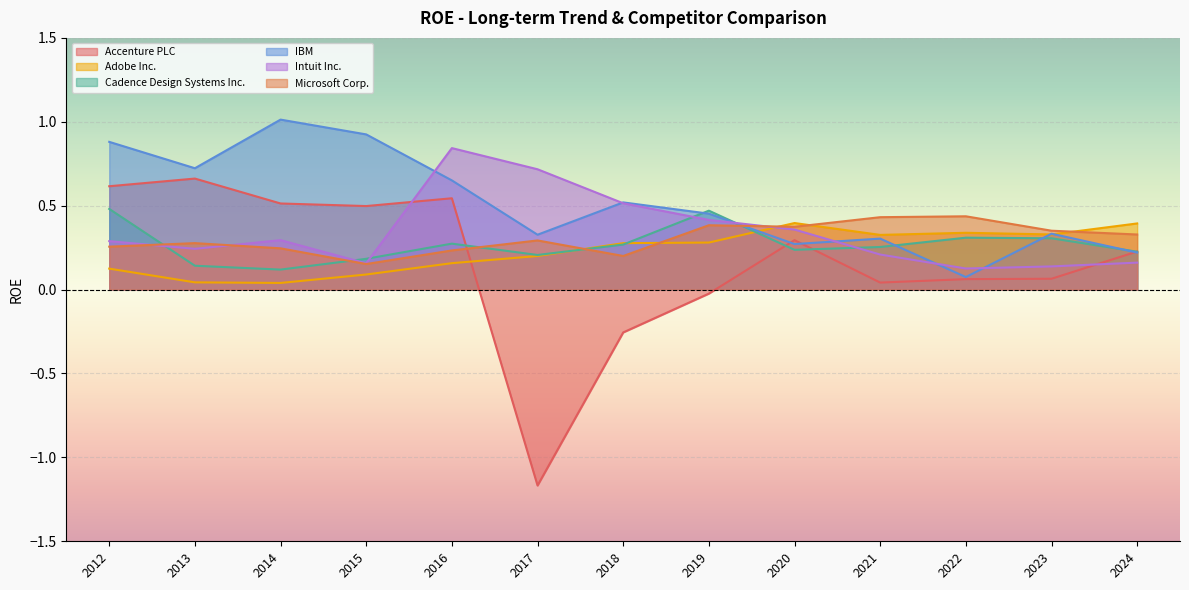

How many interior local valleys does the Cadence Design Systems Inc. series have?

3